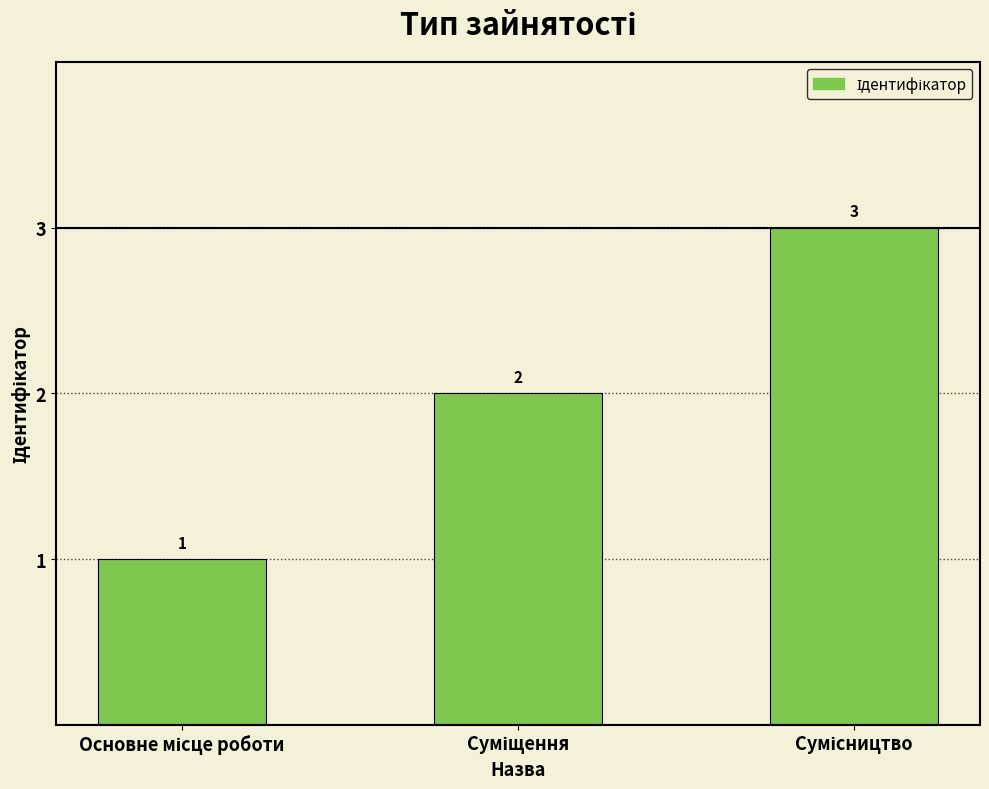

What is the sum of all values?

6